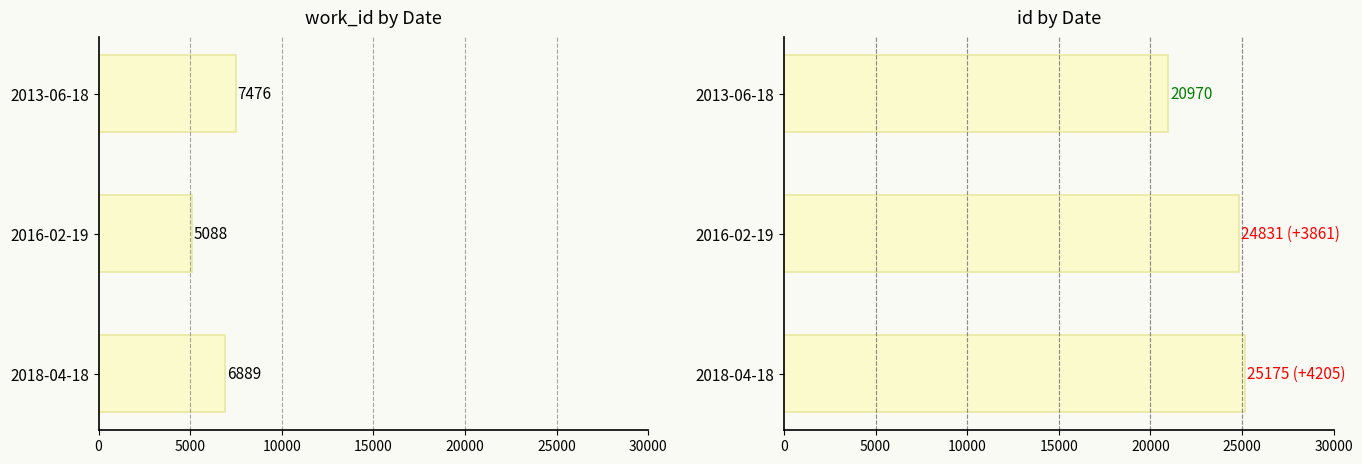

At 2013-06-18, list the series in order from smallest to largest.

work_id, id